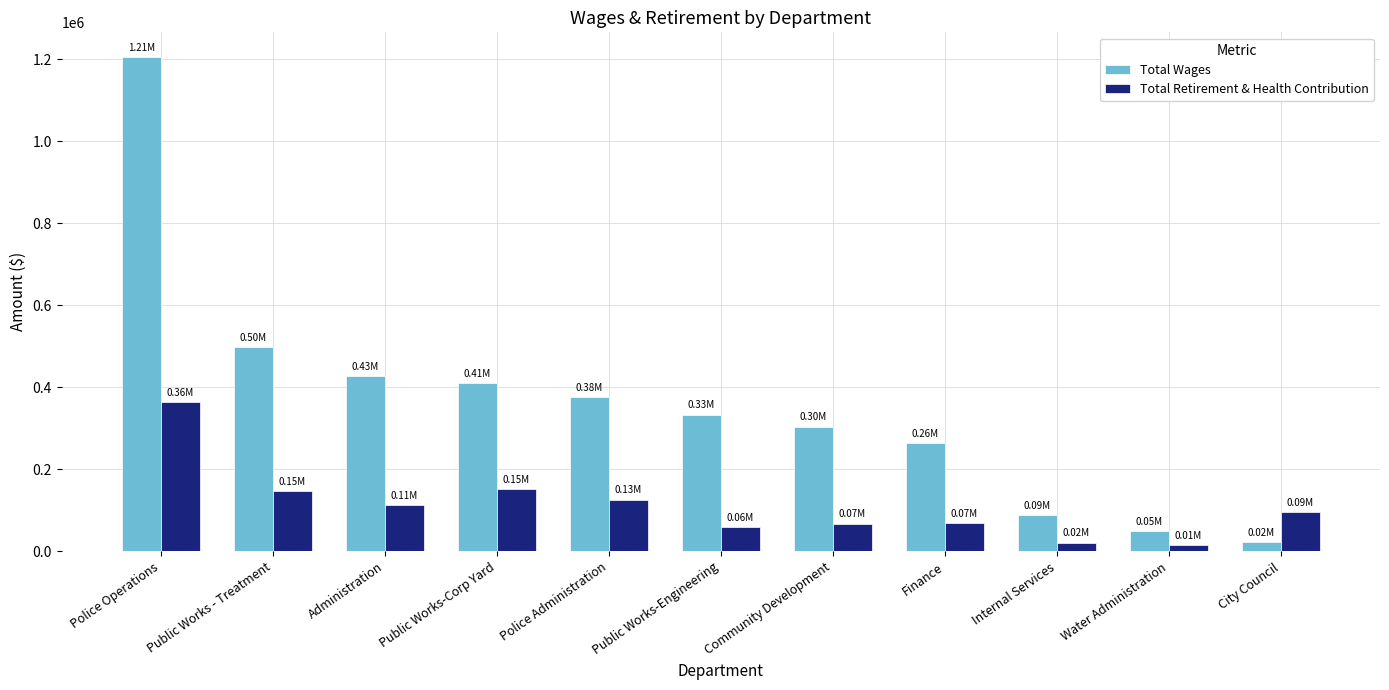

At Administration, list the series in order from largest to smallest.

Total Wages, Total Retirement & Health Contribution